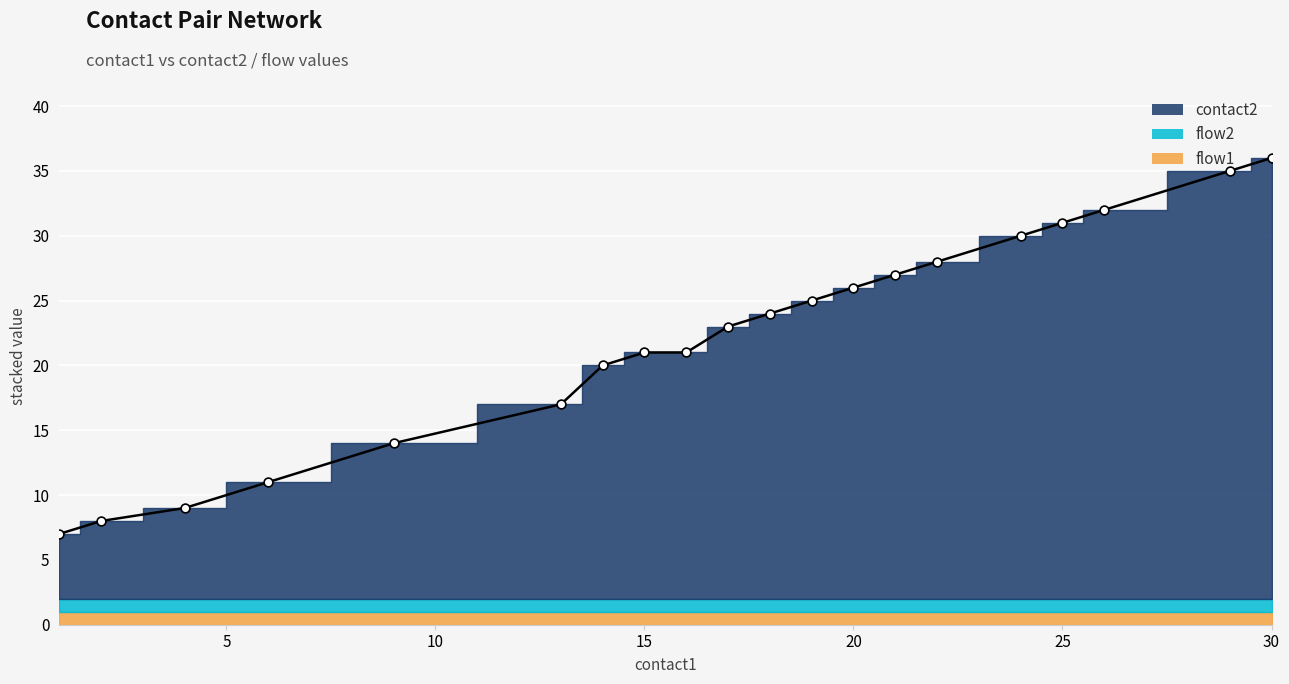

Which series reaches the maximum Y coordinate?

contact2